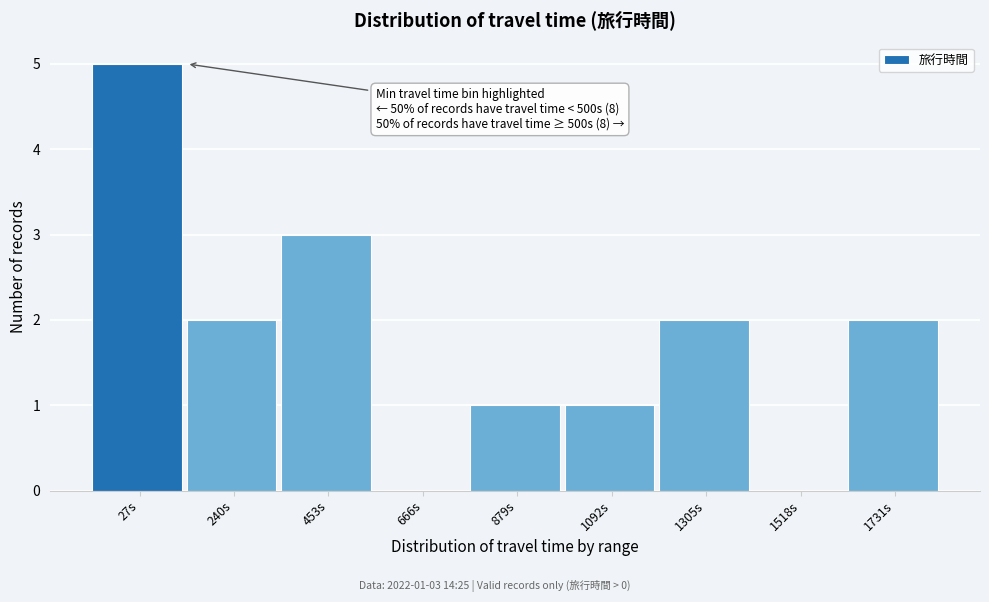

Reading left to right, list all the values displayed in this chart.

27s=5	240s=2	453s=3	666s=0	879s=1	1092s=1	1305s=2	1518s=0	1731s=2